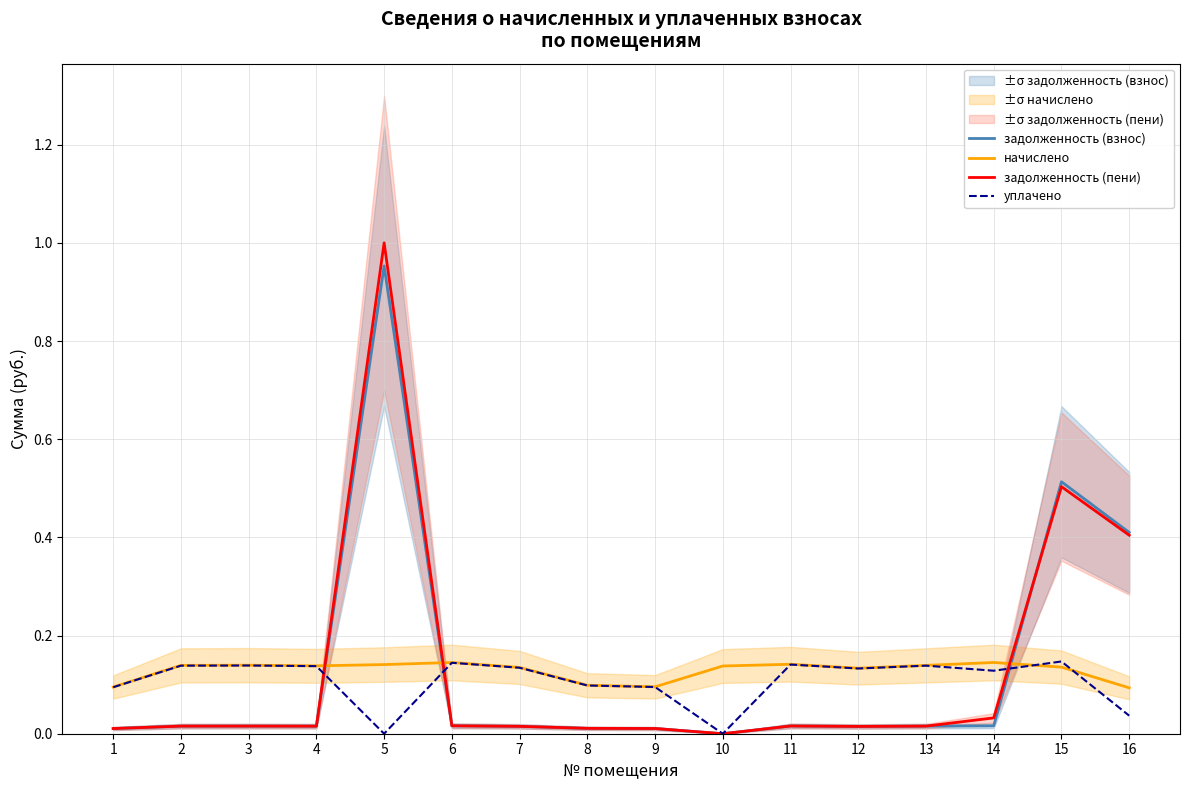

Between which two adjacent categories do задолженность (взнос) and уплачено first intersect?

4 and 5